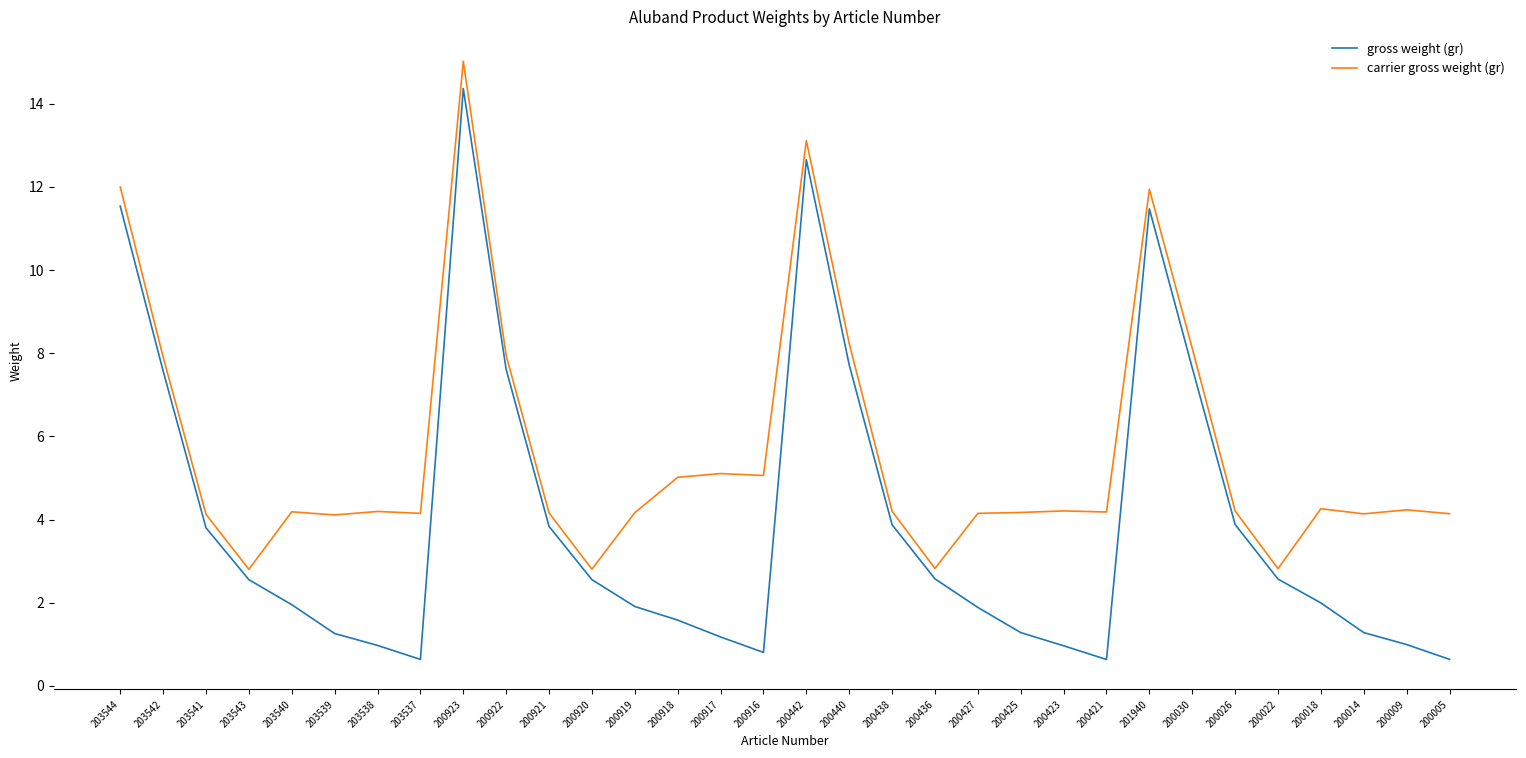

At how many categories does at least one series exceed 4?

28